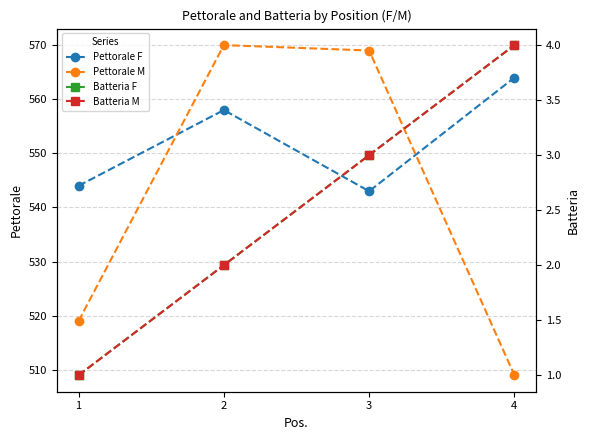

Reading right to left, list all the values displayed in this chart.

Pettorale F: 564	543	558	544
Pettorale M: 509	569	570	519
Batteria F: 4	3	2	1
Batteria M: 4	3	2	1